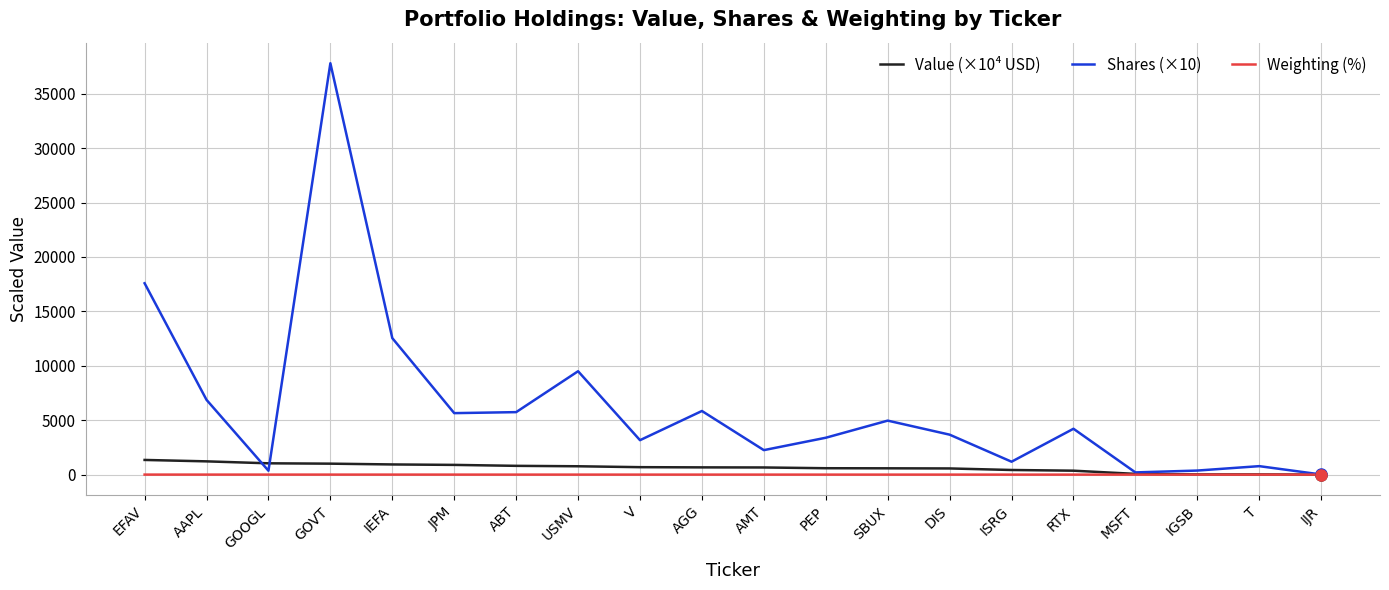

What is the difference between the second highest and second lowest values in the Value (×10⁴ USD) series?

1201.1